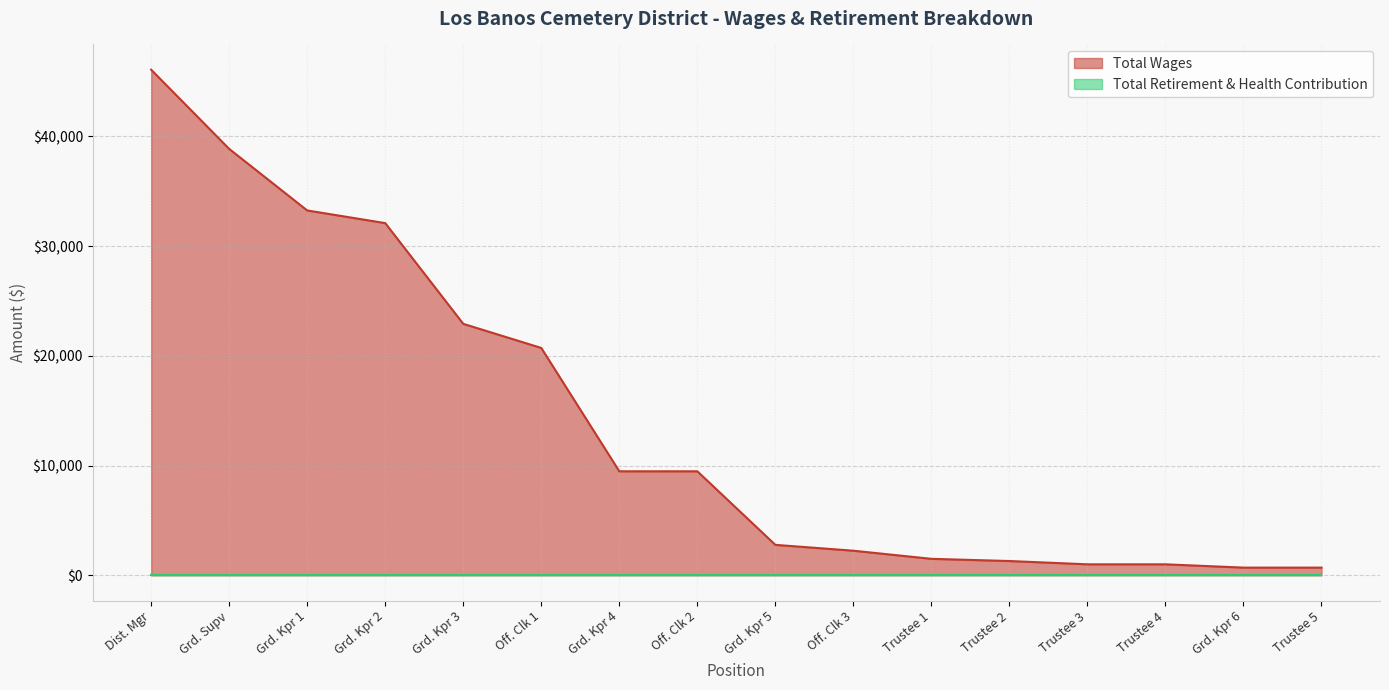

Which category has the highest value in the Total Wages series?

Dist. Mgr